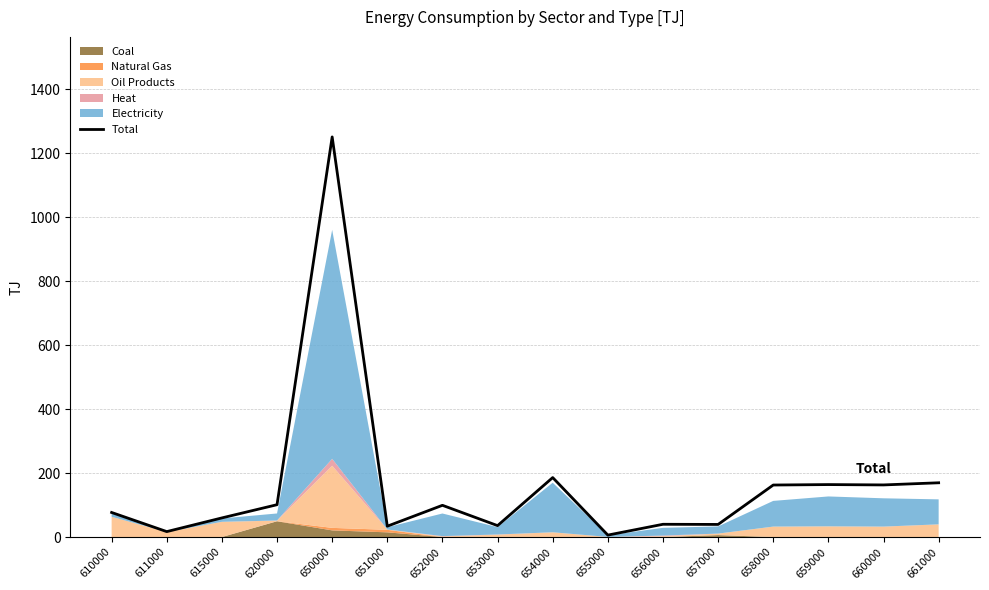

The value at 655000 is 10.0. True or false?

False